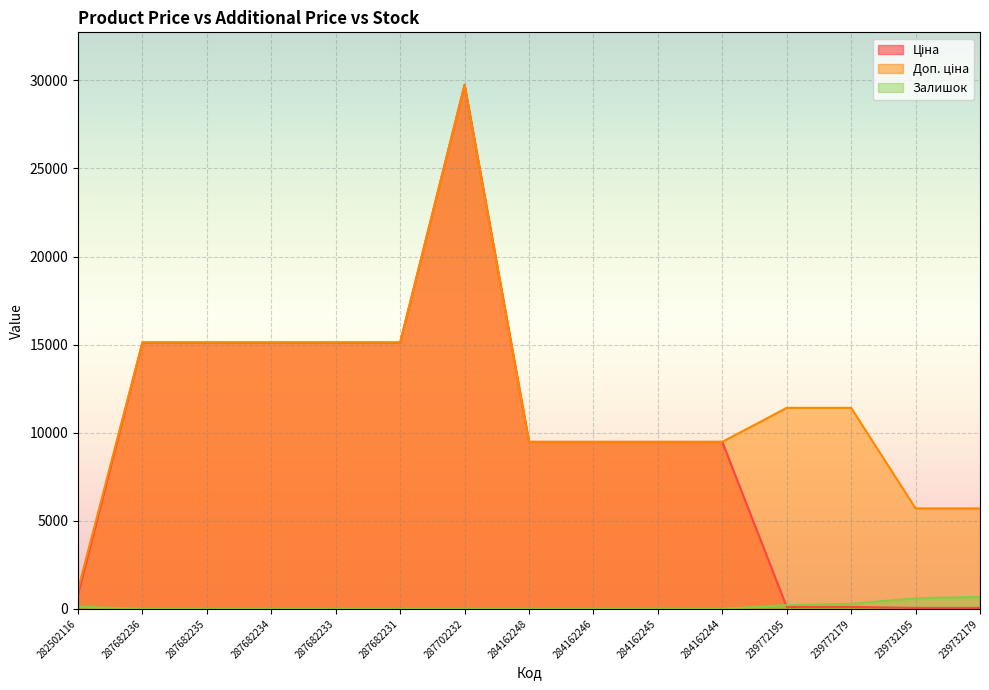

How many times do Ціна and Залишок cross each other?

1